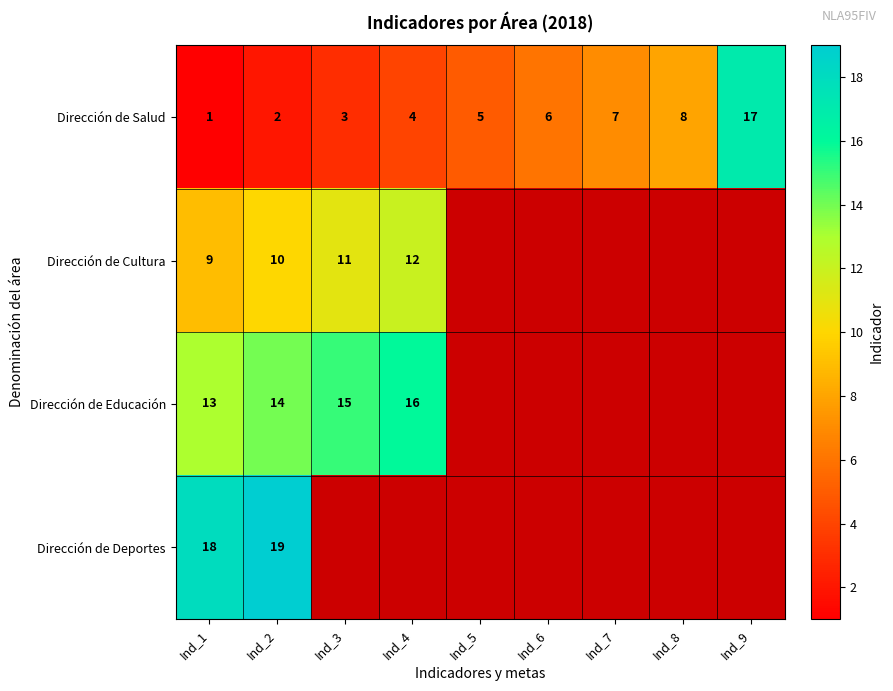

At which category does the chart reach its minimum across all series?

Ind_1